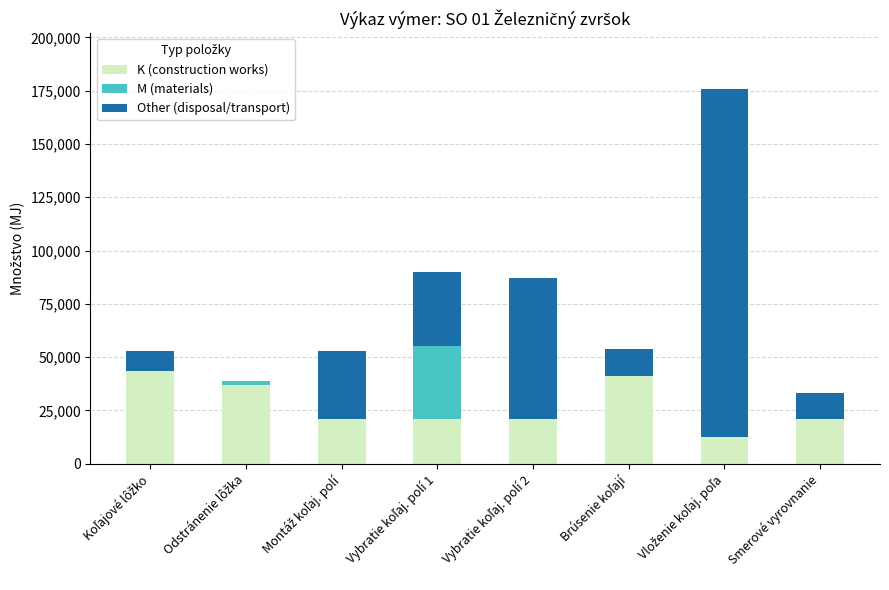

Is it true that K (construction works) equals 20836.0 at Smerové vyrovnanie?

True